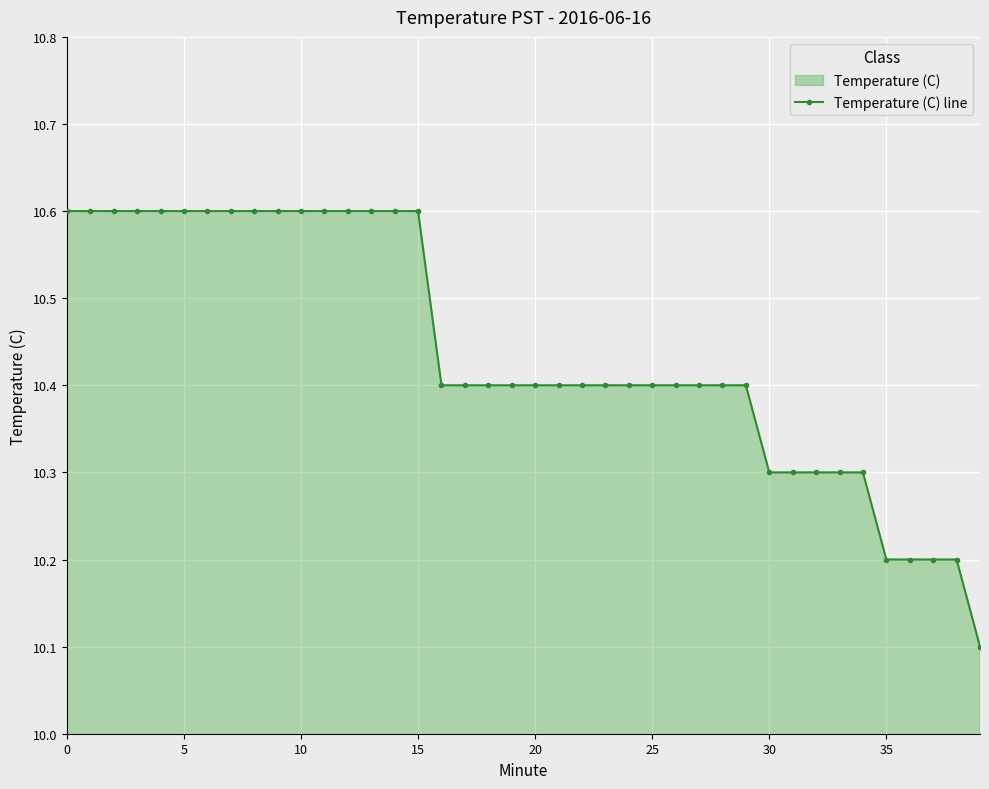

How many values are between 10 and 11?

40